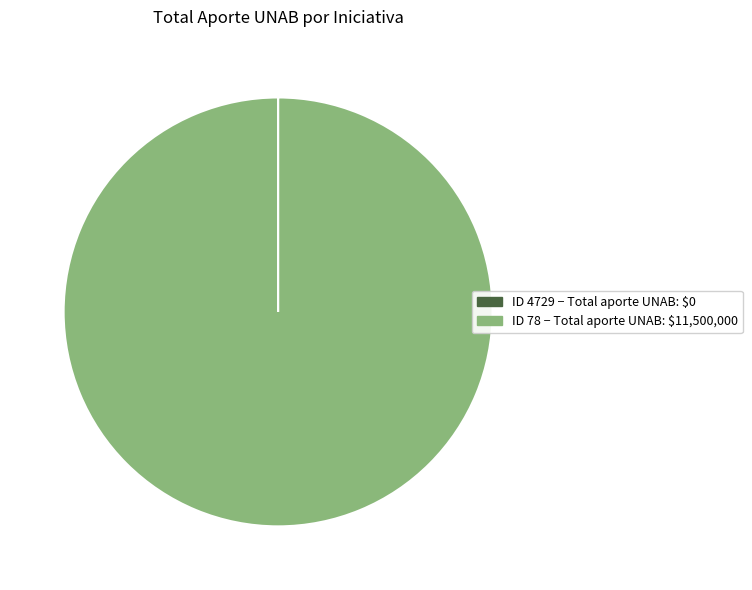

Does any single category account for the majority?

Yes